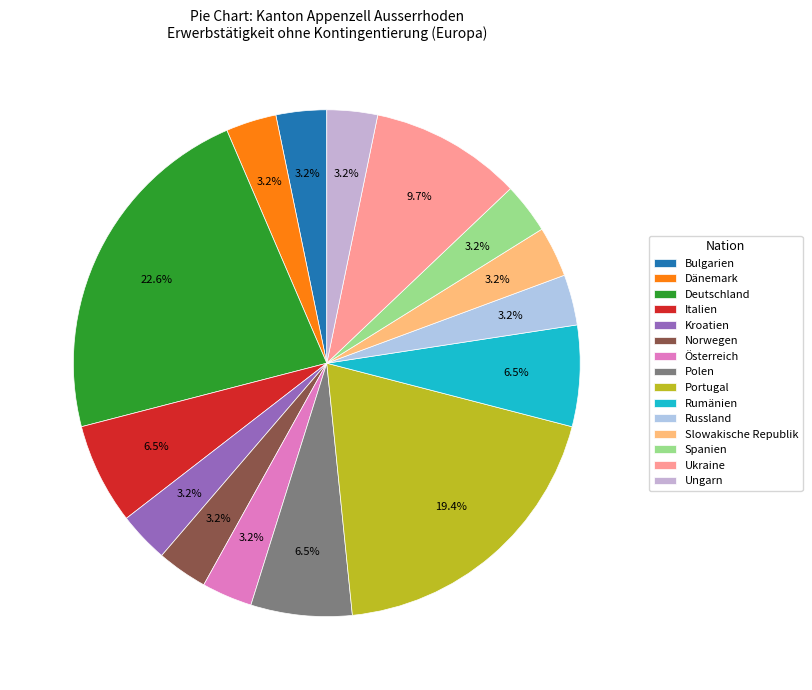

What is the ratio of the value at Norwegen to the value at Österreich?

1.0